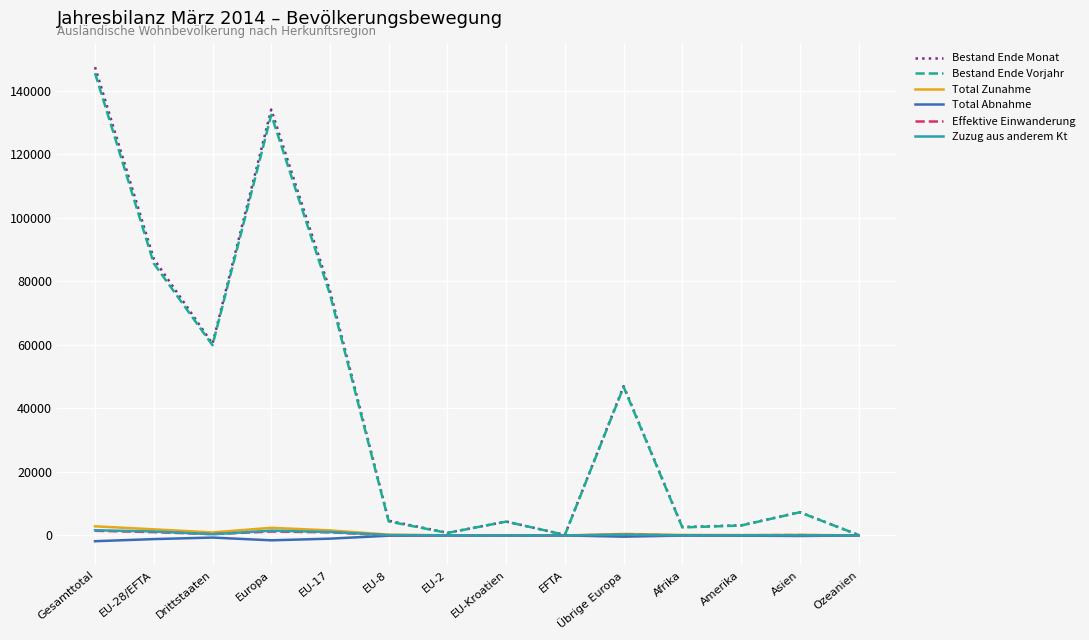

Between Gesamttotal and EFTA, which series saw the biggest shift?

Bestand Ende Monat